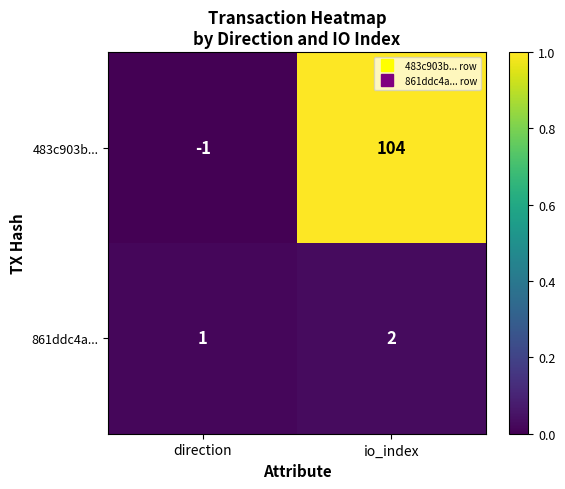

What is the difference between the 483c903b... values at io_index and direction?

105